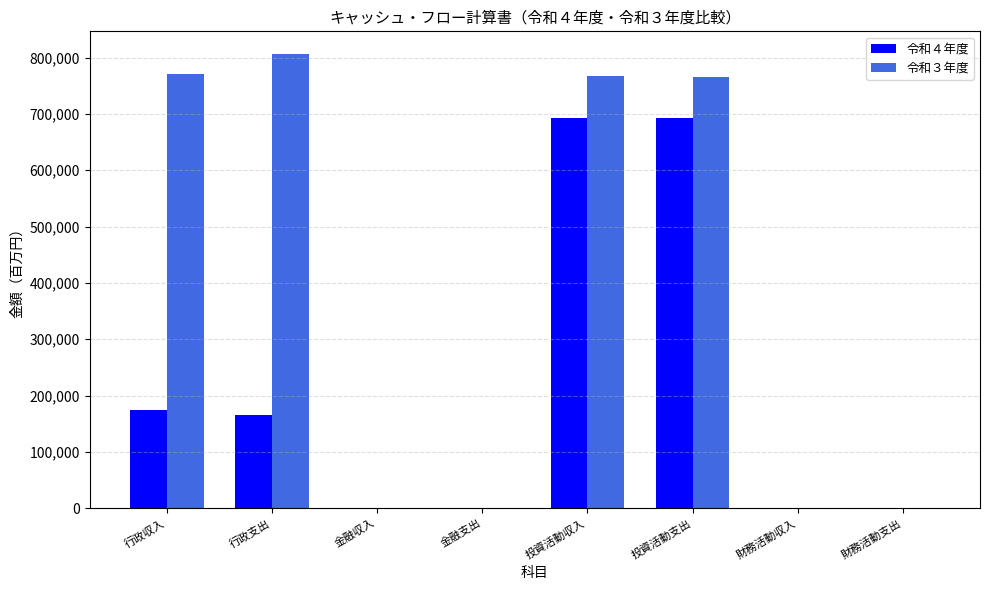

What is the sum of all 令和４年度 values?

1725549.9